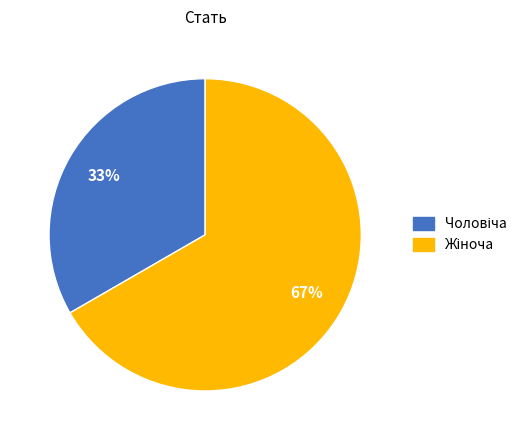

To the nearest percent, what is the average slice percentage?

50%